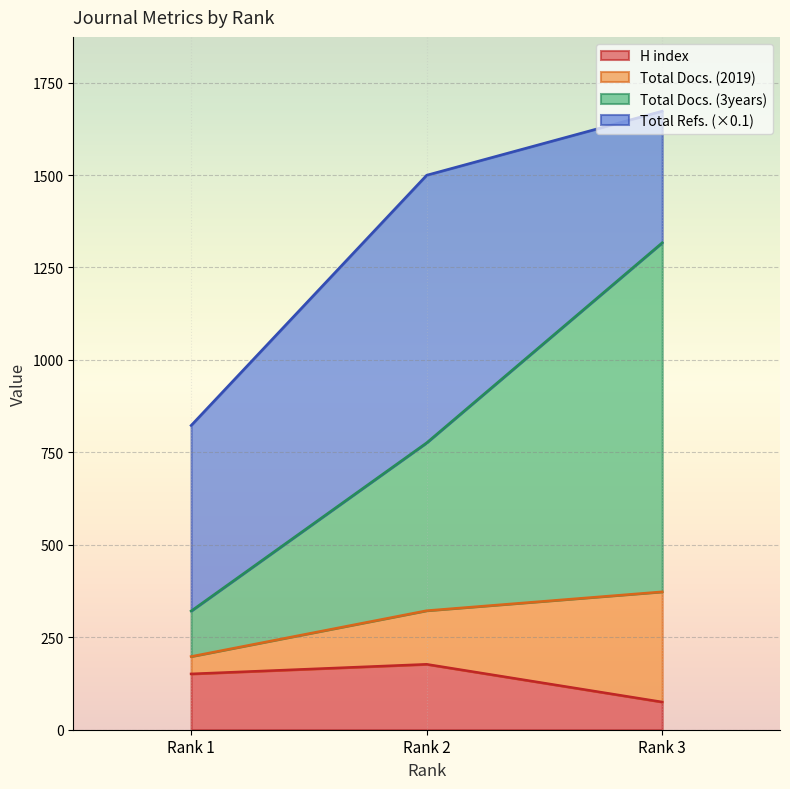

Which has a higher value, Rank 3 or Rank 2?

Rank 2